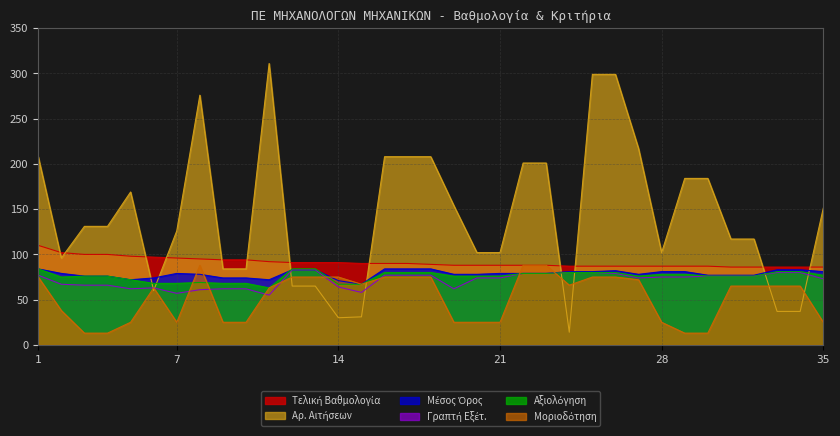

What is the minimum value shown in the chart?

13